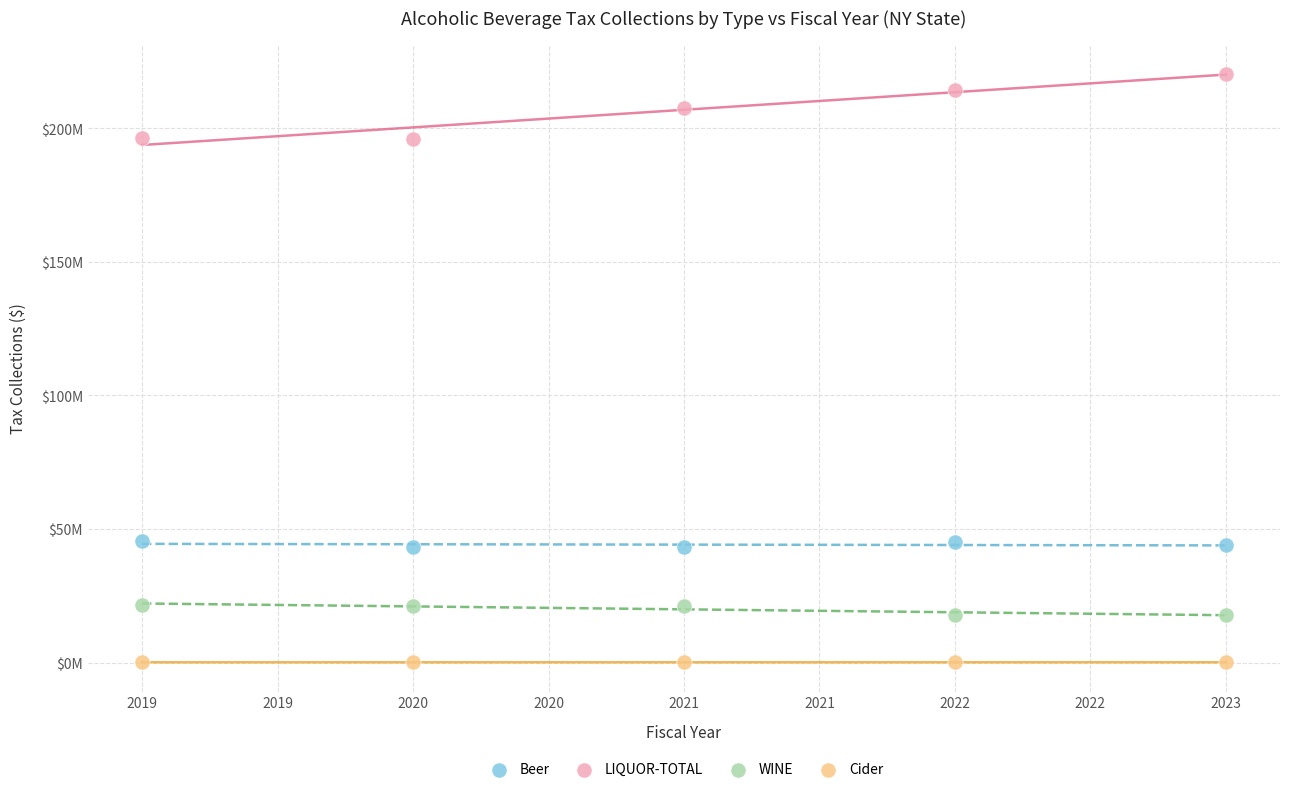

What are all the series names shown in the legend?

Beer, LIQUOR-TOTAL, WINE, Cider